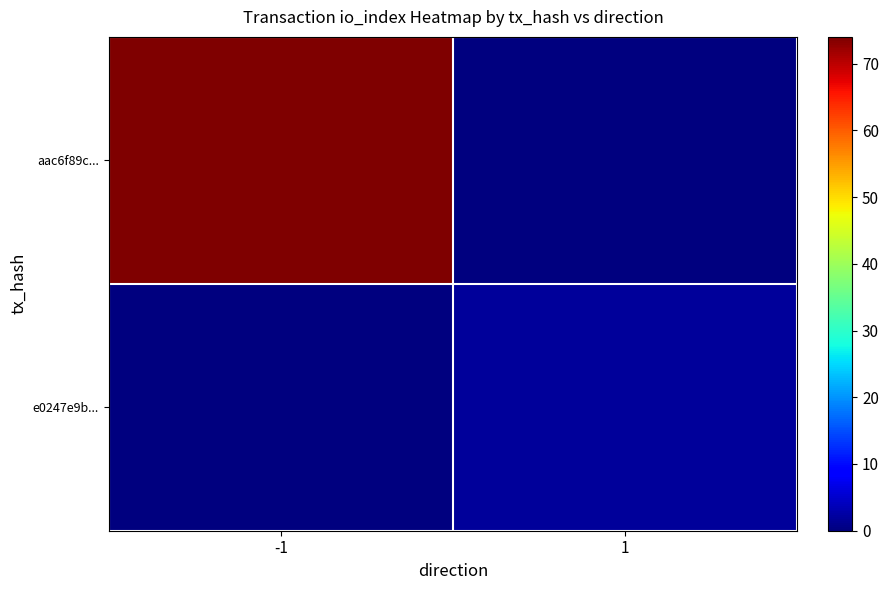

Which series has the largest range (max minus min)?

aac6f89c...